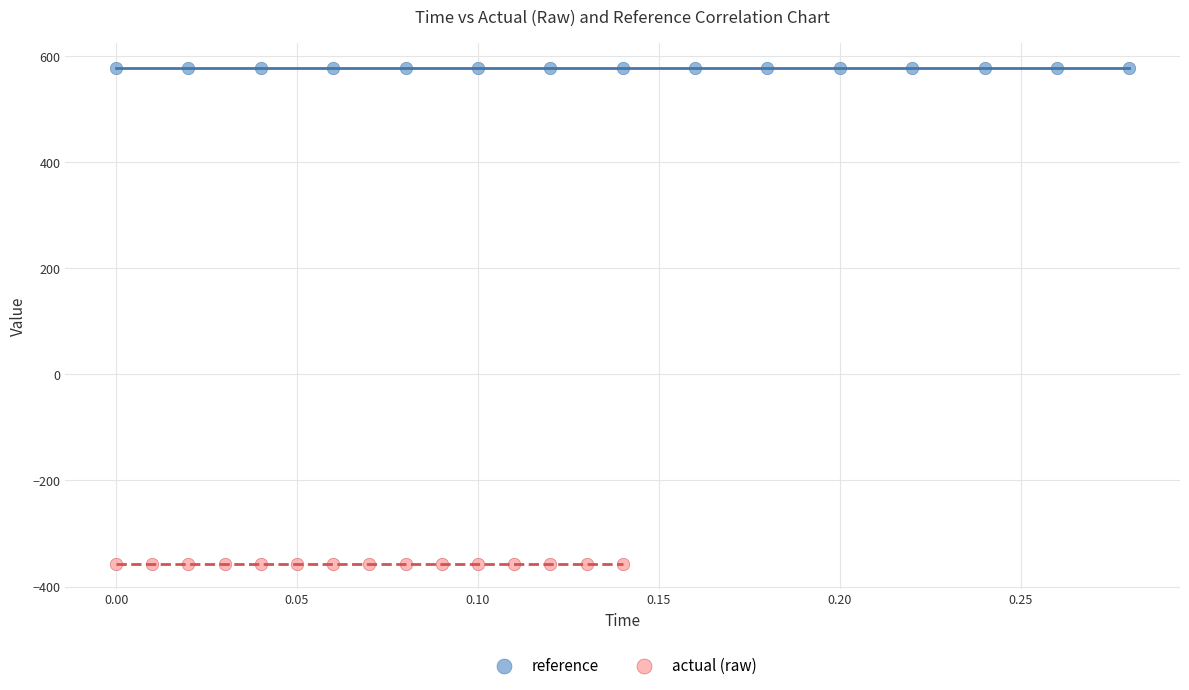

What are all the series names shown in the legend?

reference, actual (raw)